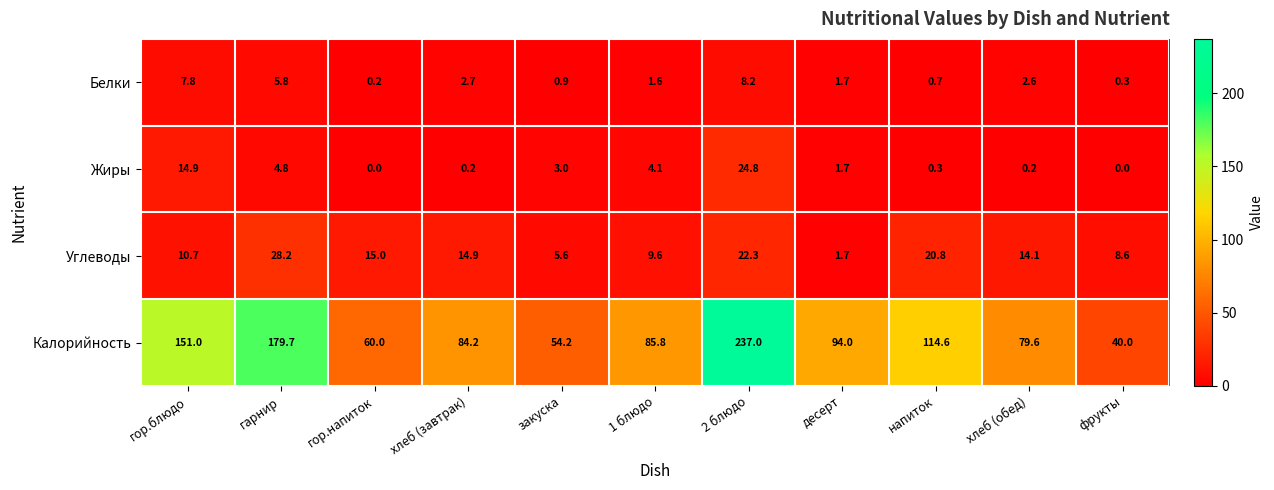

Rank the series at хлеб (завтрак) from highest to lowest value.

Калорийность, Углеводы, Белки, Жиры